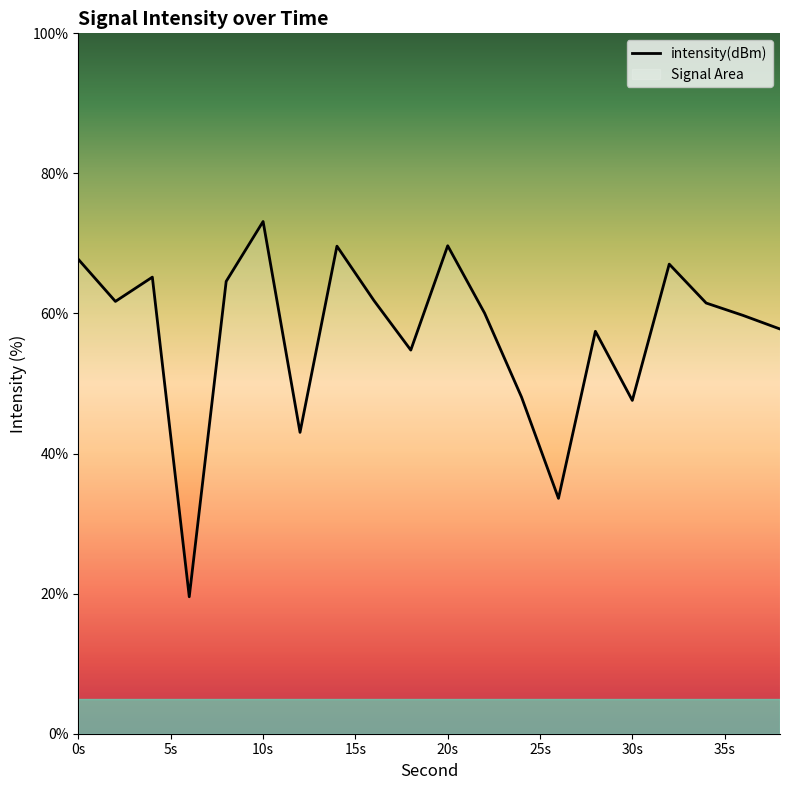

Is it true that the value at 10s is 73.1?

True